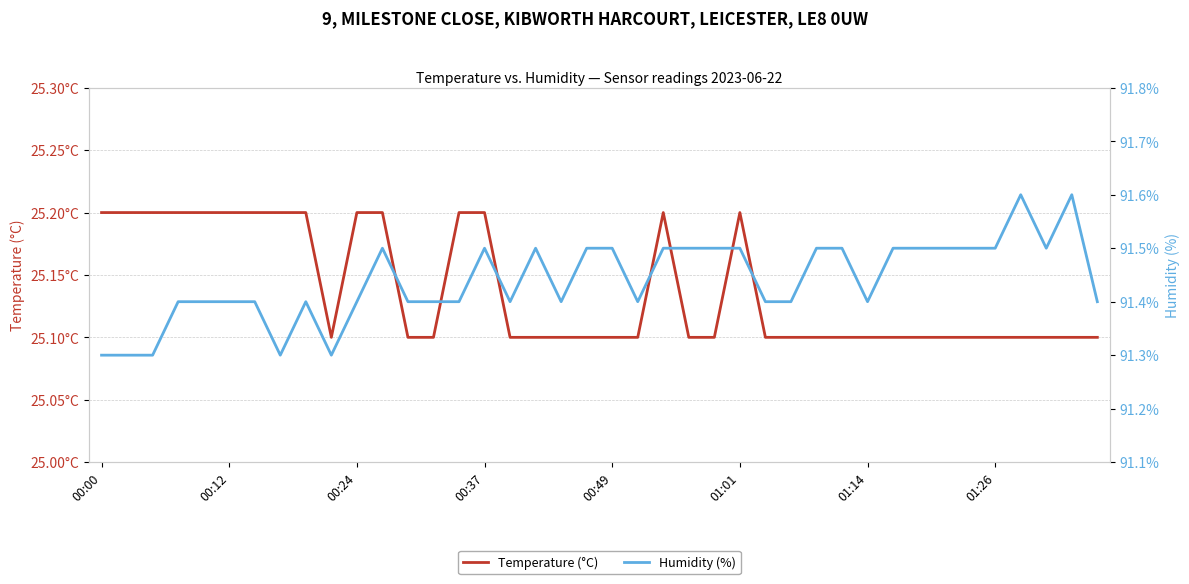

Reading right to left, list all the values displayed in this chart.

Temperature (°C): 25.1	25.1	25.1	25.1	25.1	25.1	25.1	25.1	25.1	25.1	25.1	25.1	25.1	25.1	25.2	25.1	25.1	25.2	25.1	25.1	25.1	25.1	25.1	25.1	25.2	25.2	25.1	25.1	25.2	25.2	25.1	25.2	25.2	25.2	25.2	25.2	25.2	25.2	25.2	25.2
Humidity (%): 91.4	91.6	91.5	91.6	91.5	91.5	91.5	91.5	91.5	91.4	91.5	91.5	91.4	91.4	91.5	91.5	91.5	91.5	91.4	91.5	91.5	91.4	91.5	91.4	91.5	91.4	91.4	91.4	91.5	91.4	91.3	91.4	91.3	91.4	91.4	91.4	91.4	91.3	91.3	91.3